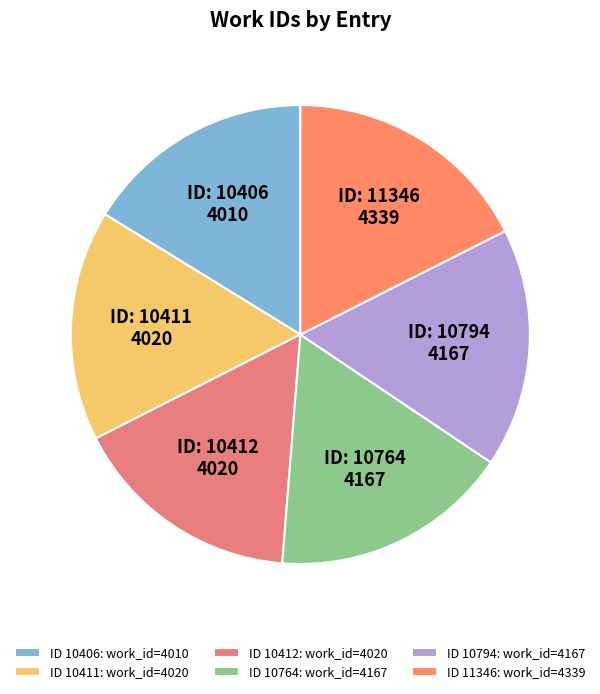

Count the number of slices in the pie.

6